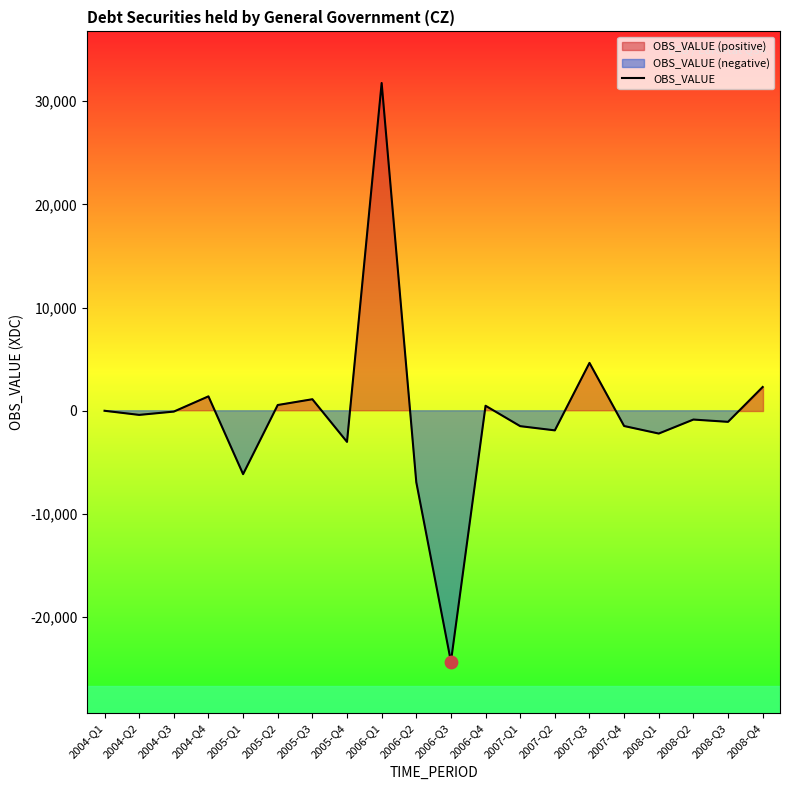

What is the change in value from 2005-Q4 to 2008-Q3?

+1942